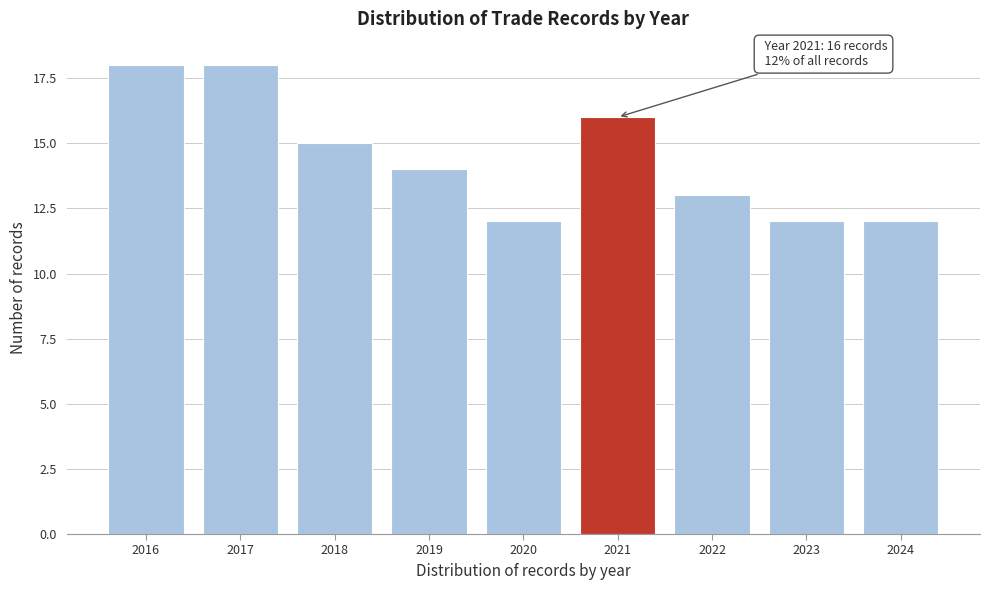

Reading left to right, extract all data points from this chart.

2016=18	2017=18	2018=15	2019=14	2020=12	2021=16	2022=13	2023=12	2024=12